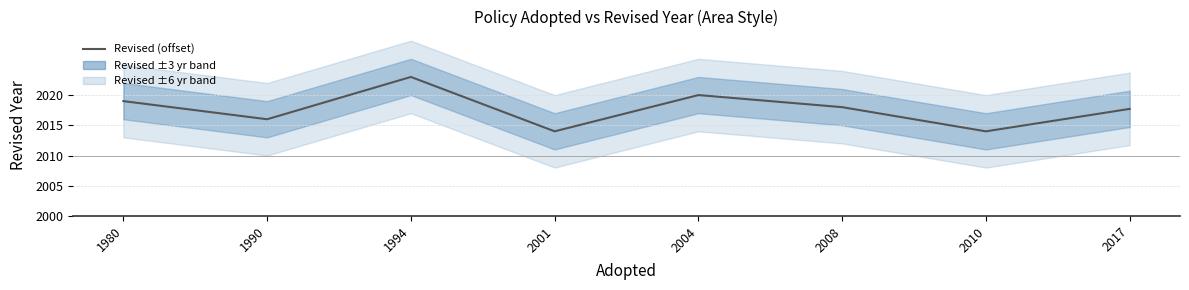

What is the difference between the values at 1990 and 2001?

2.0